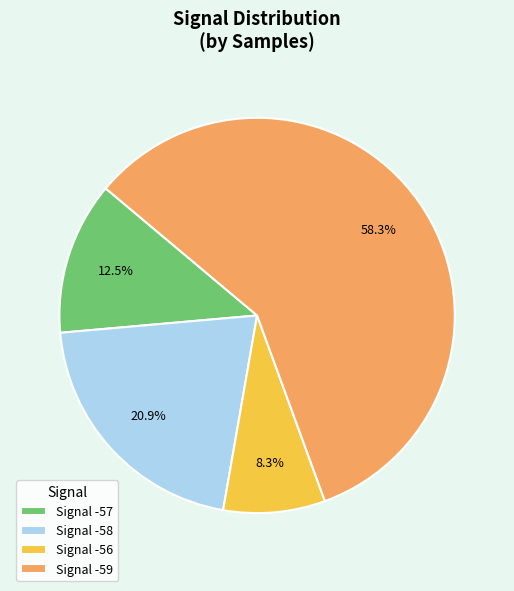

Which slice represents more than half of the pie?

Signal -59